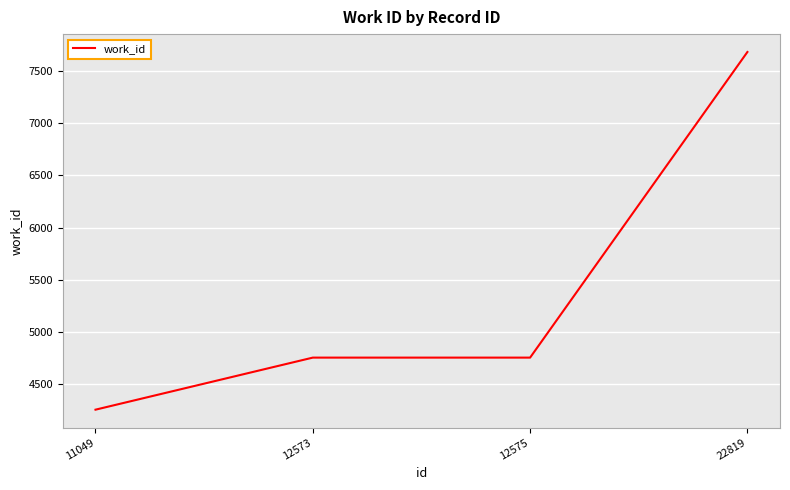

At which category does the chart reach its peak across all series?

22819